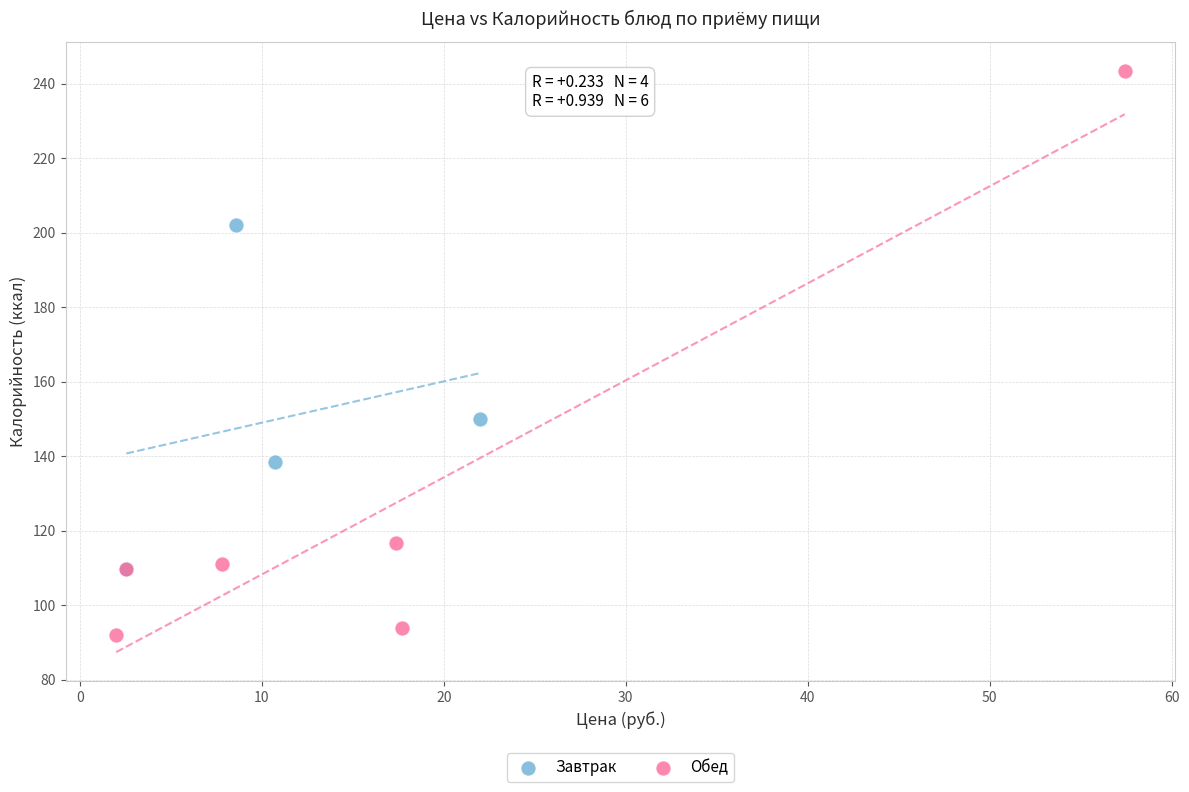

What are all the series names shown in the legend?

Завтрак, Обед